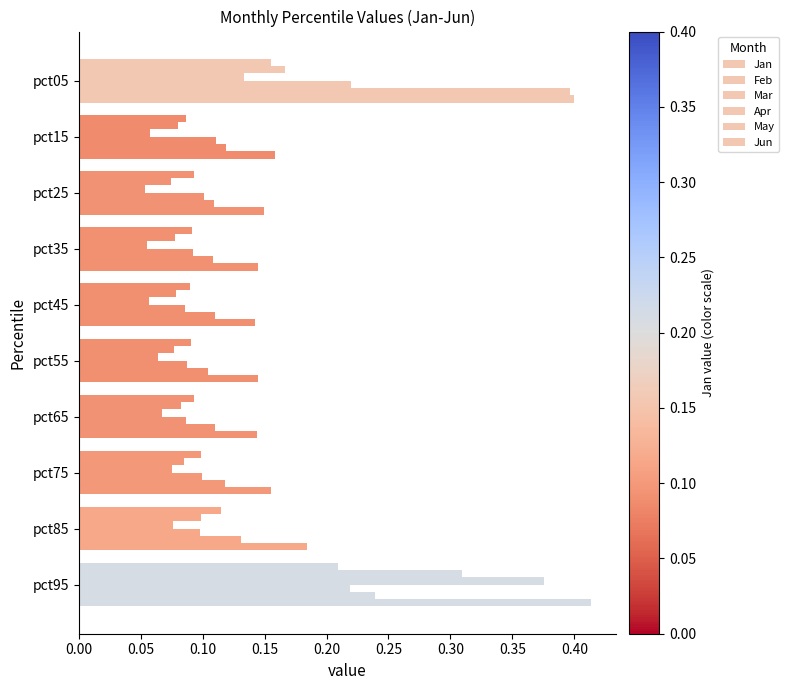

What is the value of the Feb bar at the 6th from the left?

0.1